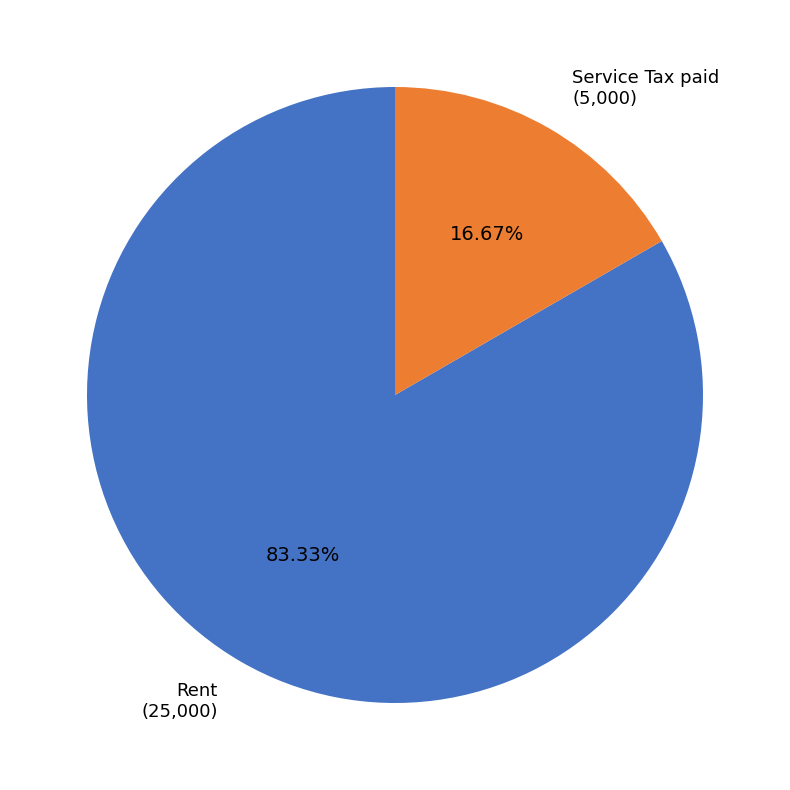

Rank the categories by value from highest to lowest.

Rent, Service Tax paid